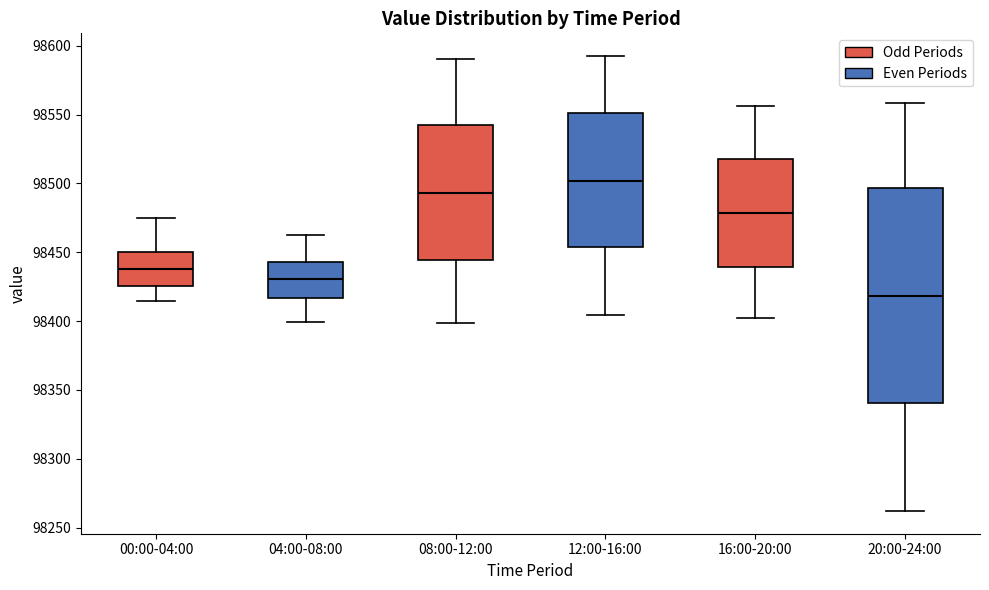

Which box has the highest median line?

12:00-16:00